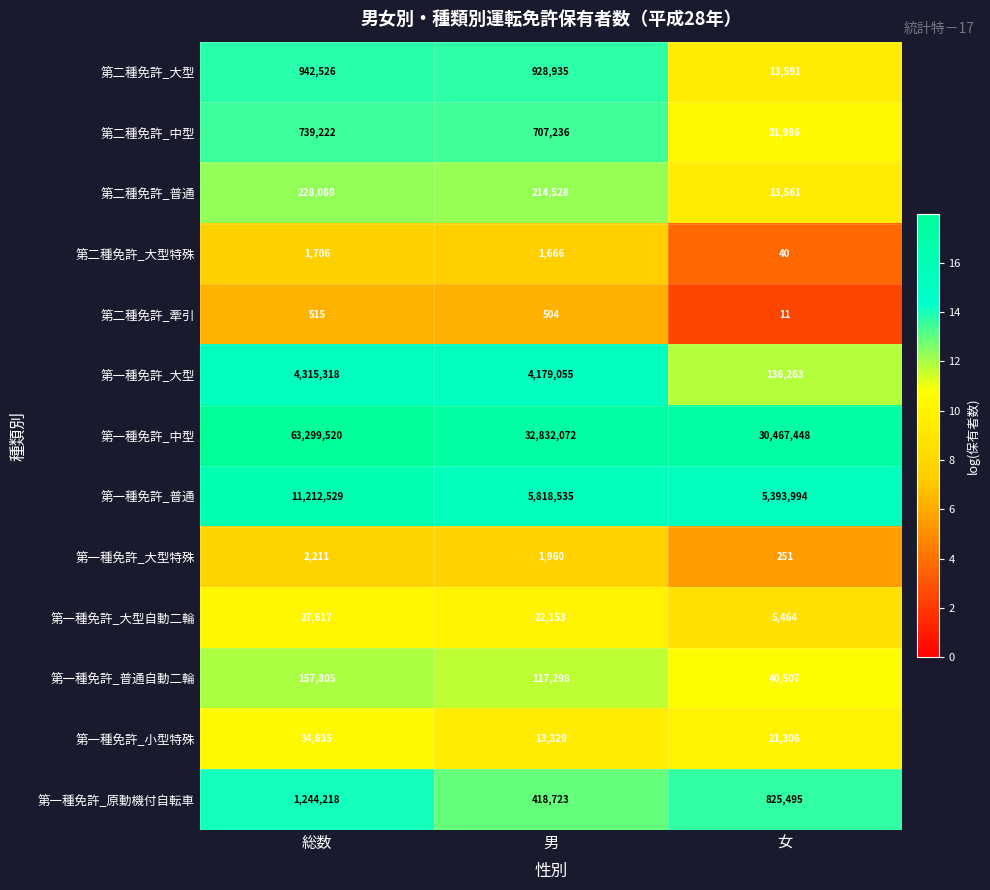

Count the number of categories in the chart.

3